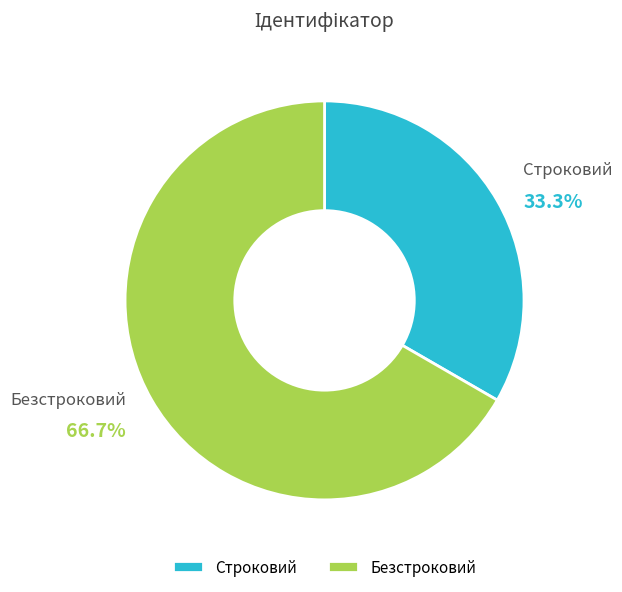

How many slices are in this pie chart?

2